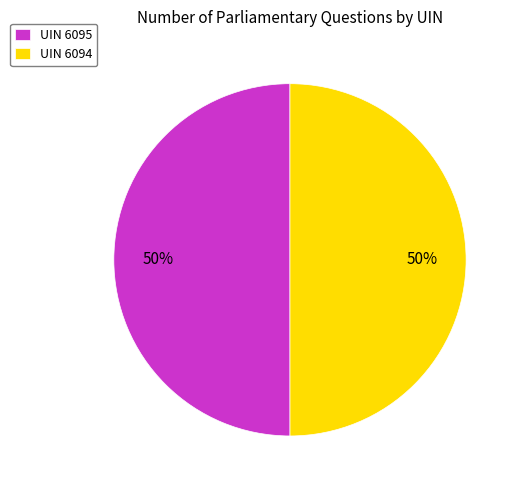

What percentage is the UIN 6095 slice, to the nearest percent?

50%